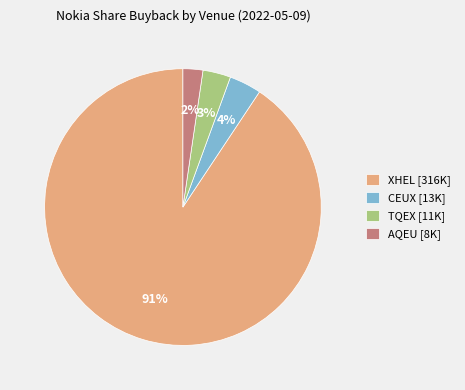

How many segments does this pie chart have?

4